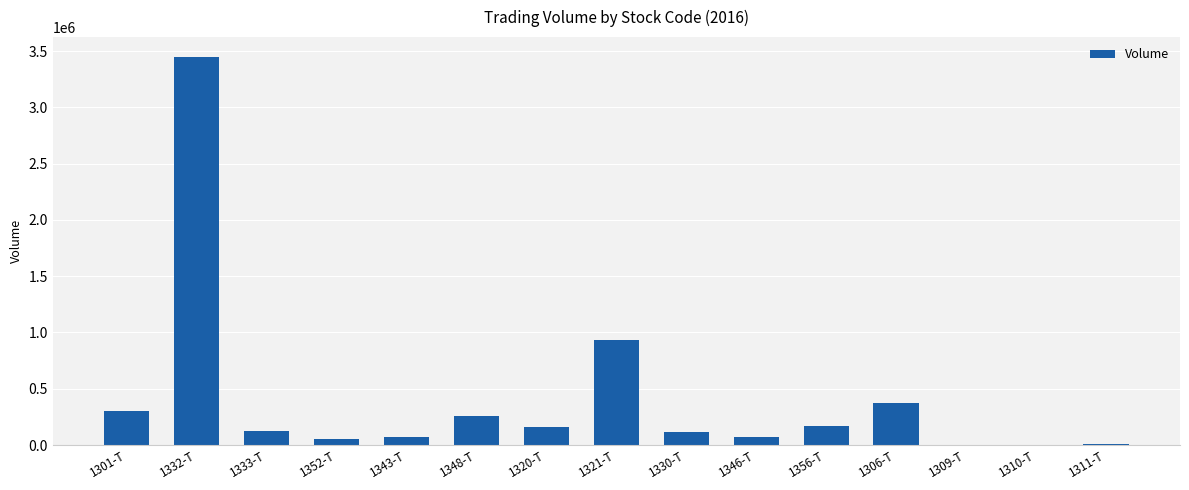

The chart shows a value of 164950 at 1356-T. True or false?

True